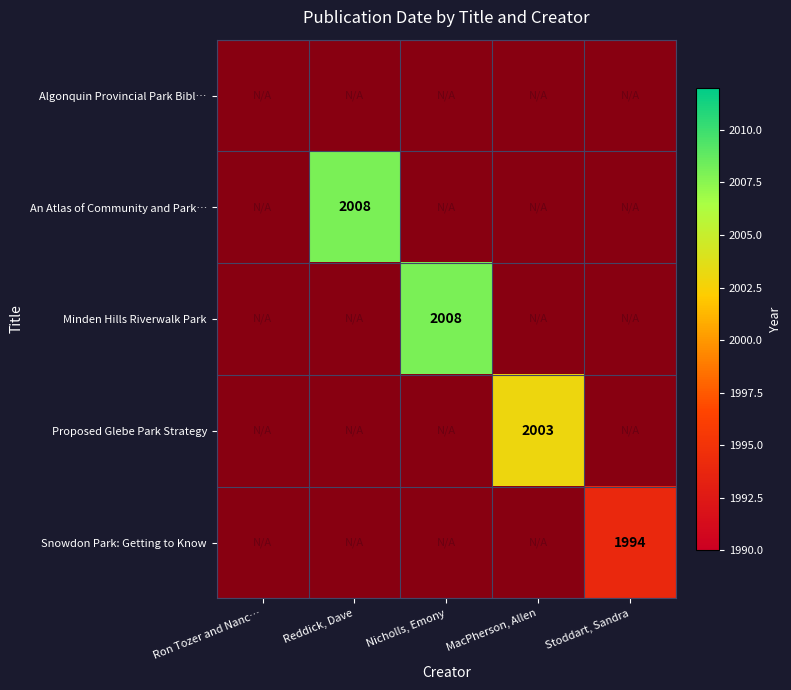

Rank the categories by An Atlas of Community and Park Areas value from lowest to highest.

Ron Tozer and Nanc…, Nicholls, Emony, MacPherson, Allen, Stoddart, Sandra, Reddick, Dave